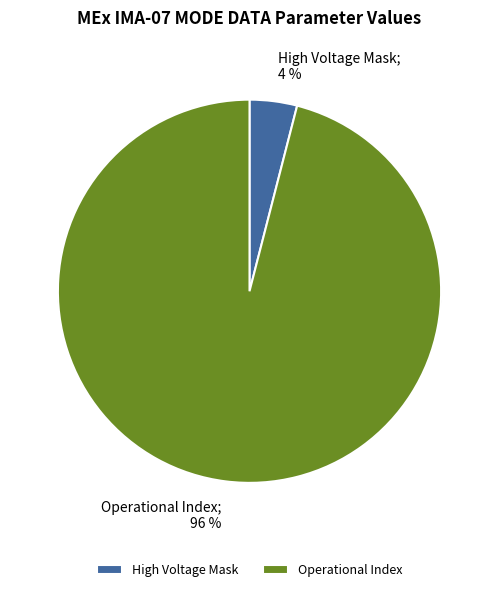

Count the number of slices in the pie.

8